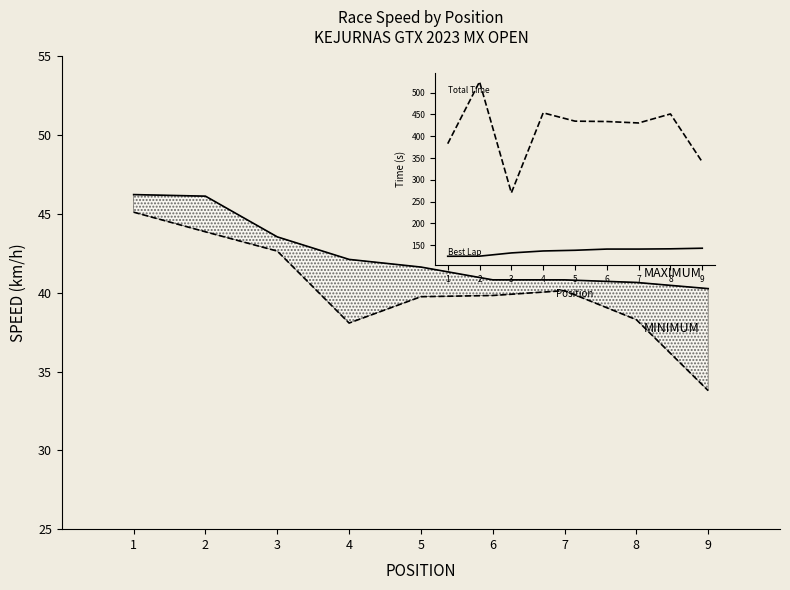

What is the difference between the maximum and minimum values in the Avg Speed (min) series?

11.3